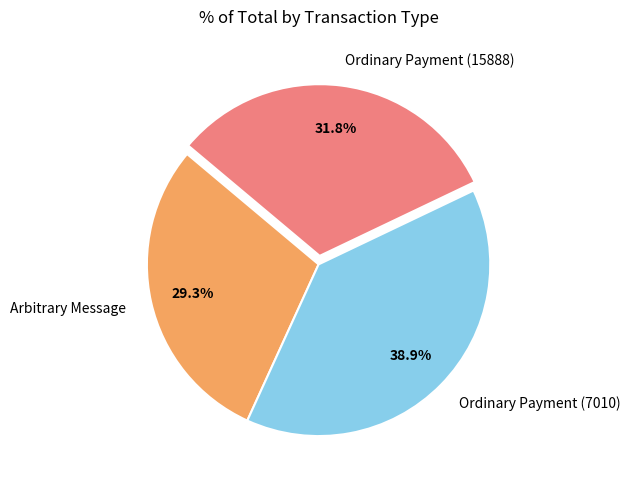

Rank the categories by value from lowest to highest.

Arbitrary Message, Ordinary Payment (15888), Ordinary Payment (7010)